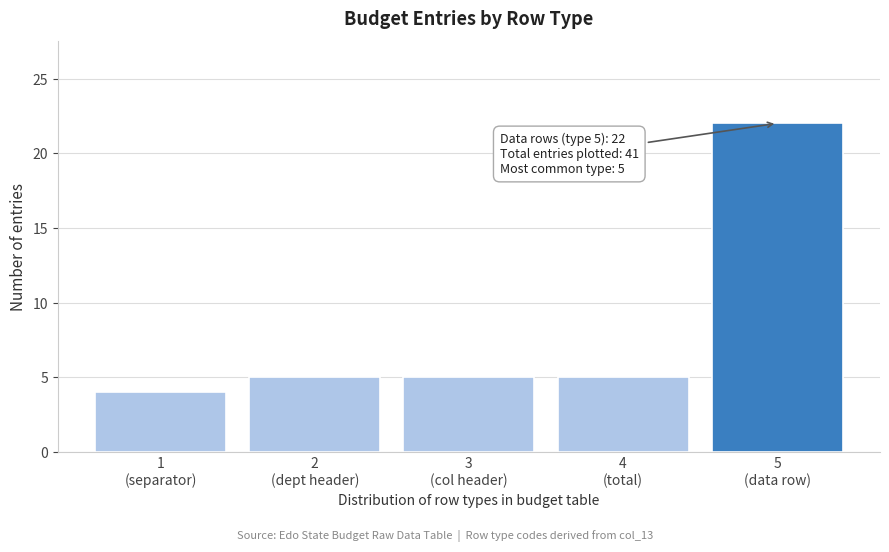

Reading left to right, transcribe all the data shown in this chart.

4	5	5	5	22